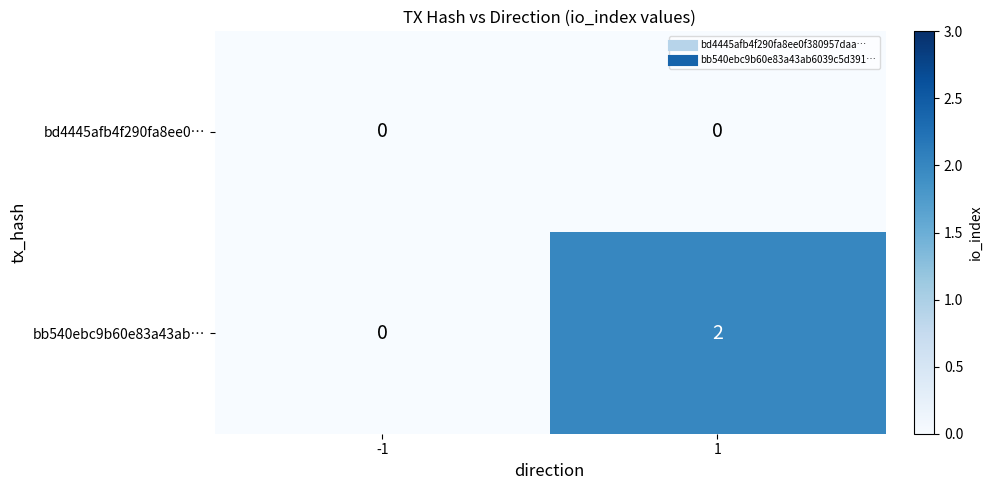

List the series in order of their peak value, highest first.

bb540ebc9b60e83a43ab…, bd4445afb4f290fa8ee0…